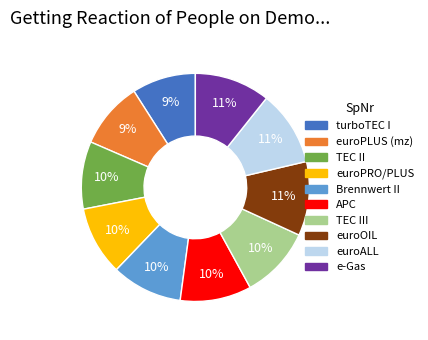

How many slices are in this pie chart?

10